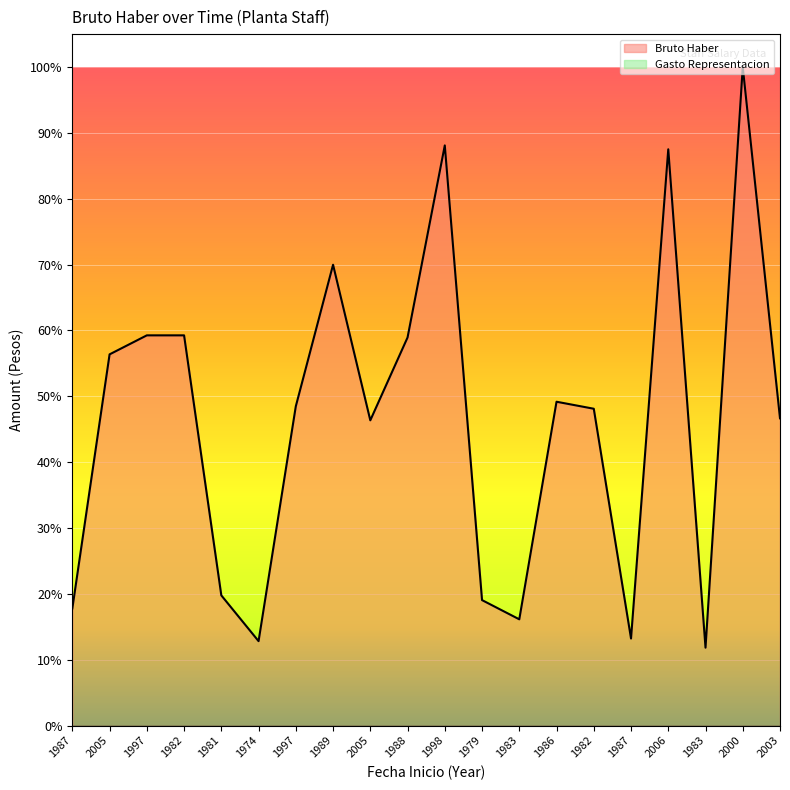

Rank the categories by value from highest to lowest.

2000, 1998, 2006, 1989, 1997, 1982, 1988, 2005, 1986, 1997, 1982, 2003, 2005, 1981, 1979, 1987, 1983, 1987, 1974, 1983